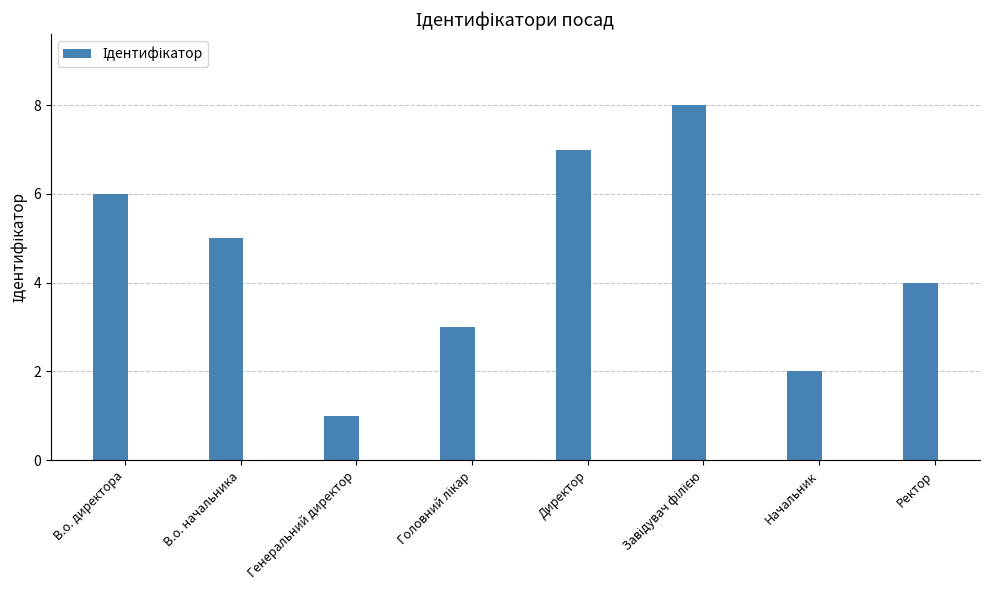

True or false: the data shows 3 at Начальник.

False